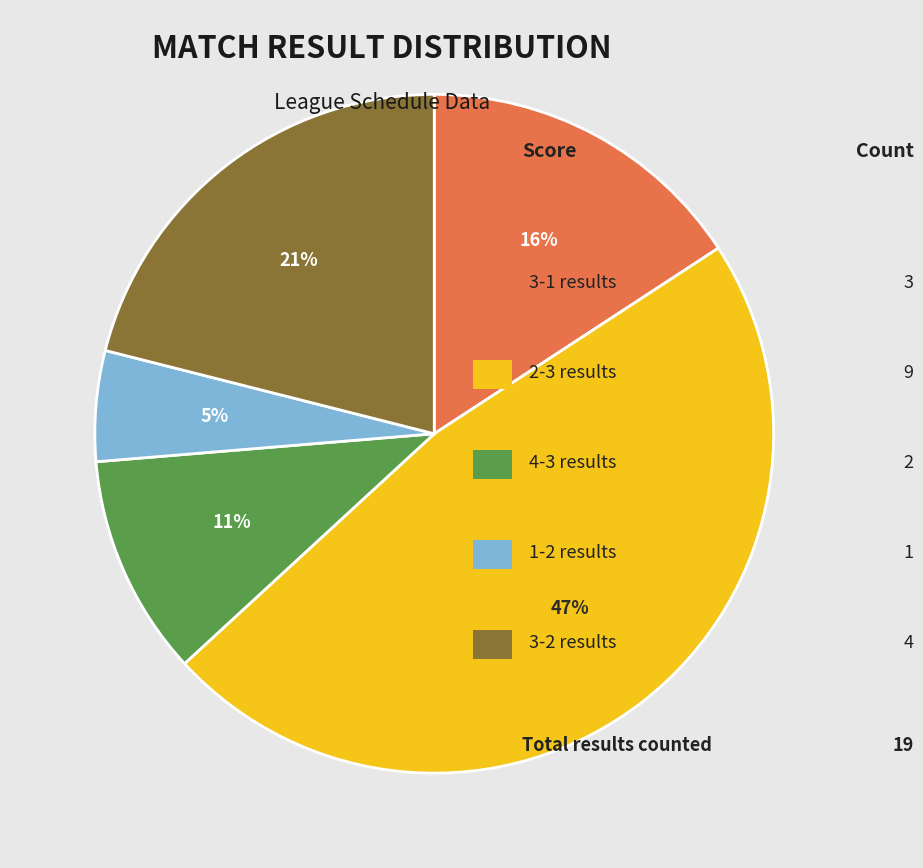

How many slices are in this pie chart?

5